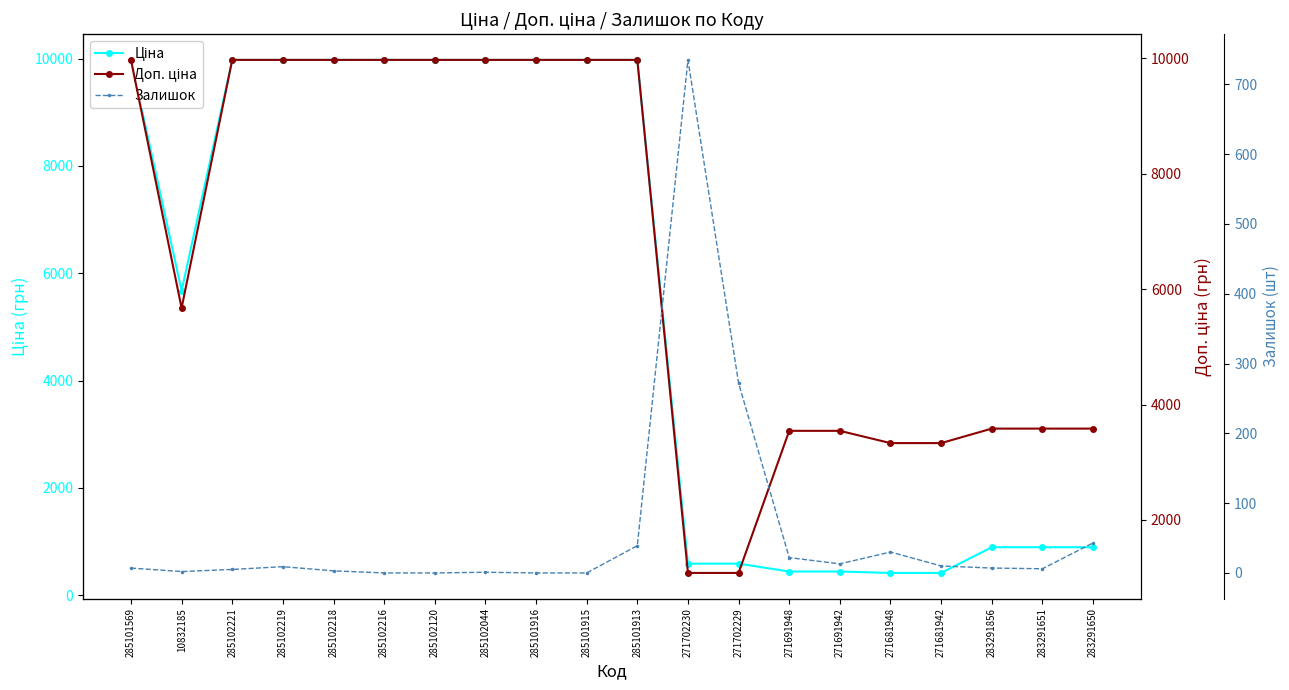

What is the difference between the Доп. ціна values at 271691942 and 10832185?

2128.9